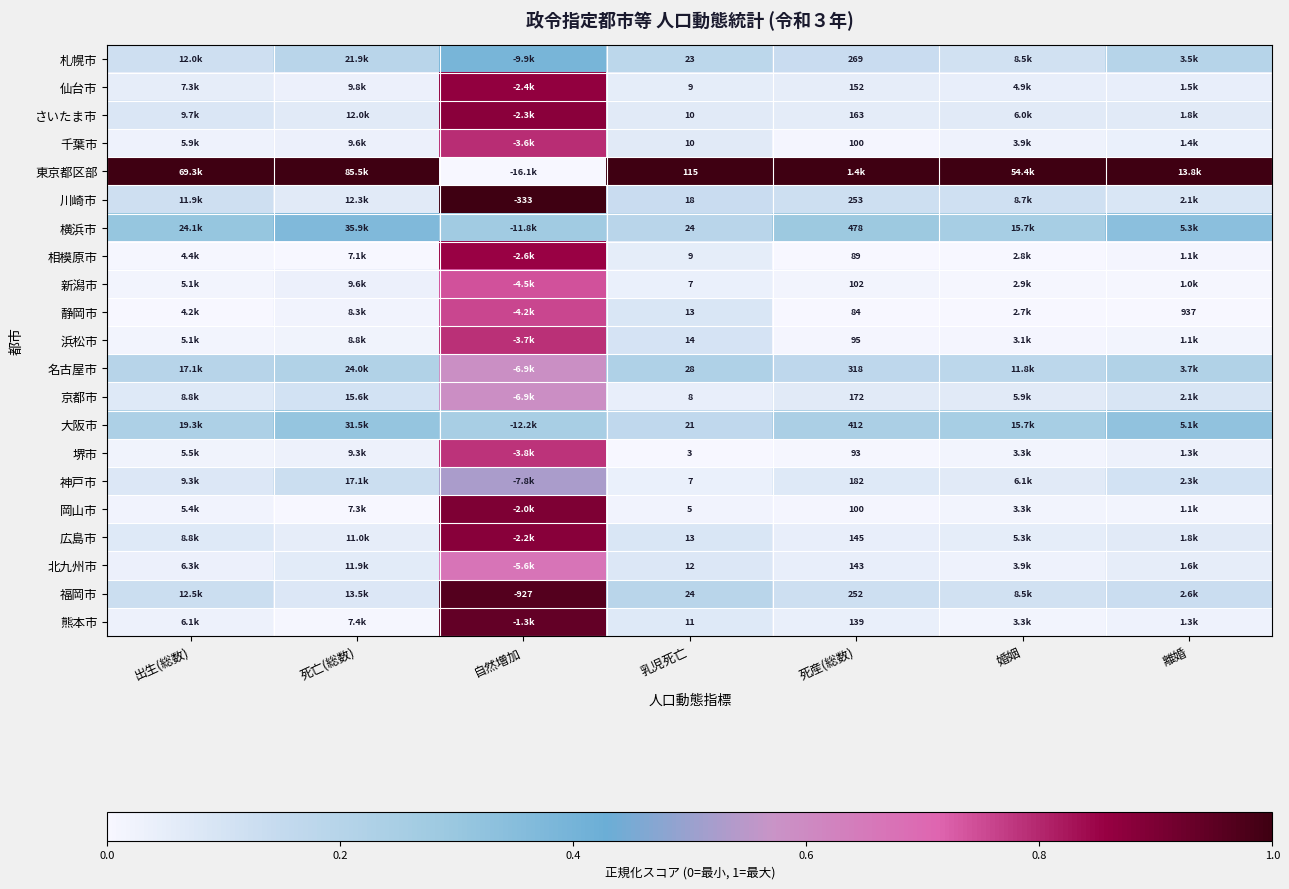

The 神戸市 series shows 0.0 at 出生(総数). True or false?

False